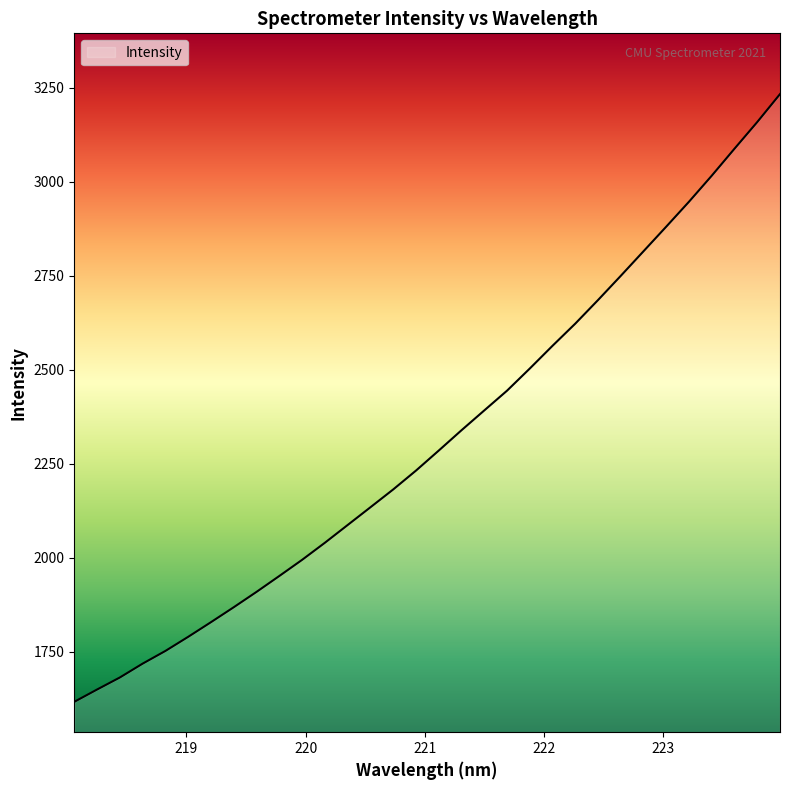

What is the difference between the maximum and minimum values?

1616.8